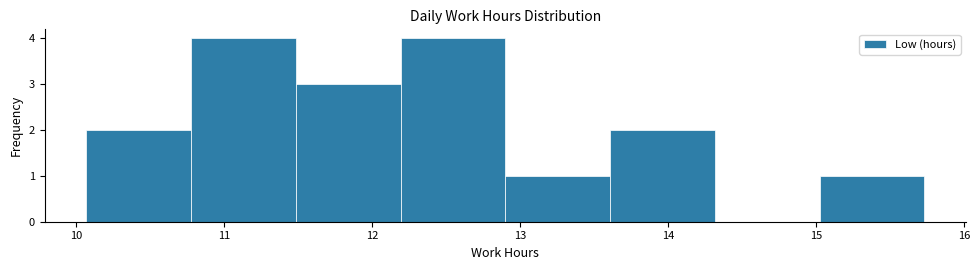

Reading left to right, list every bar in this chart as the range it spans on the x-axis followed by its height. Neither the bar edges nor the heights are printed on the chart, so give them approximately, as read against the axes.

10.1 to 10.8: 2
10.8 to 11.5: 4
11.5 to 12.2: 3
12.2 to 12.9: 4
12.9 to 13.6: 1
13.6 to 14.3: 2
14.3 to 15.0: 0
15.0 to 15.7: 1